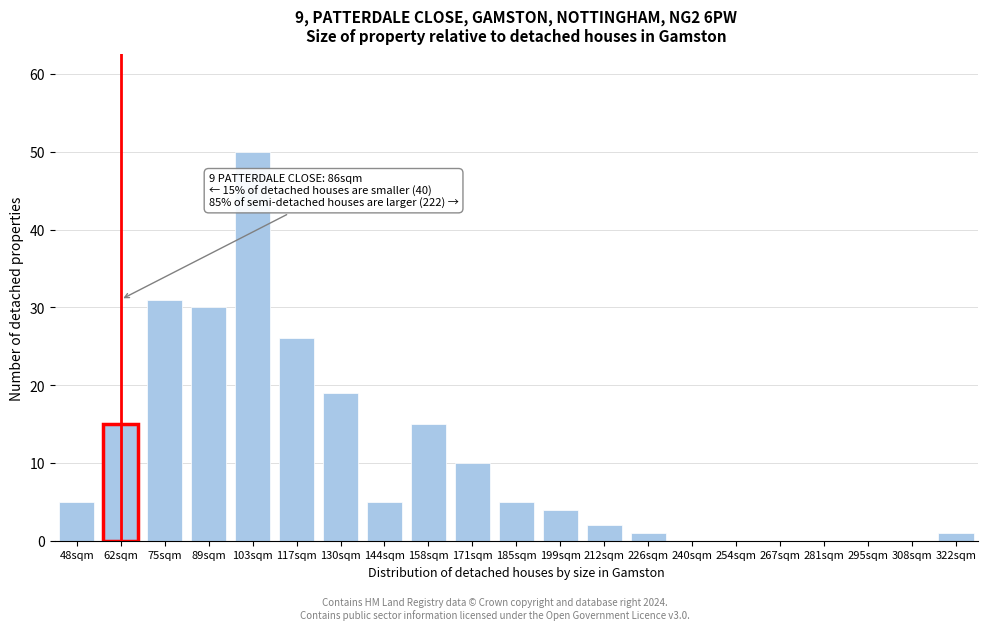

Reading right to left, what are all the values shown in this chart?

322sqm=1	308sqm=0	295sqm=0	281sqm=0	267sqm=0	254sqm=0	240sqm=0	226sqm=1	212sqm=2	199sqm=4	185sqm=5	171sqm=10	158sqm=15	144sqm=5	130sqm=19	117sqm=26	103sqm=50	89sqm=30	75sqm=31	62sqm=15	48sqm=5